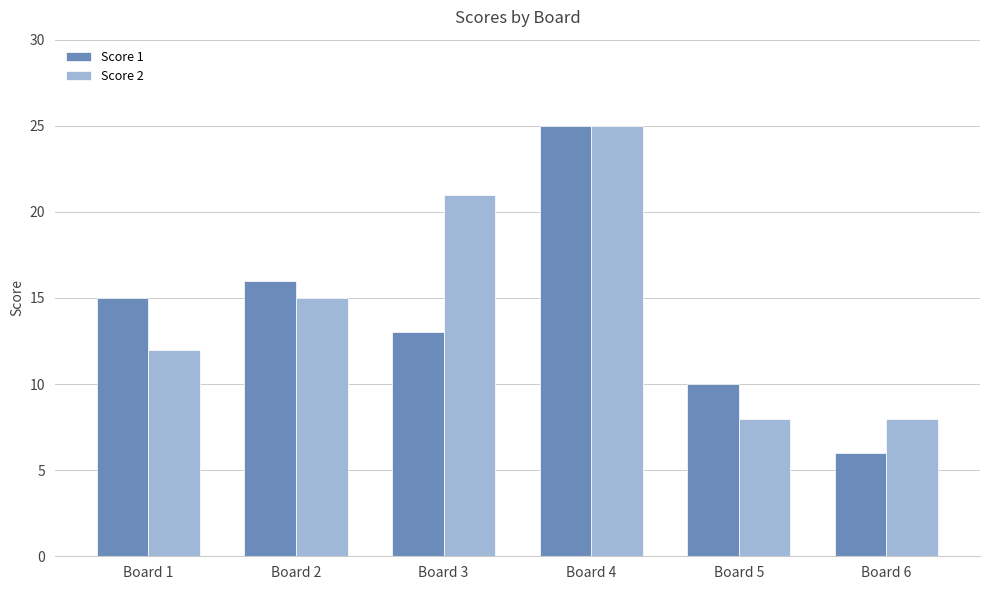

Between Board 5 and Board 6, which series saw the biggest shift?

Score 1